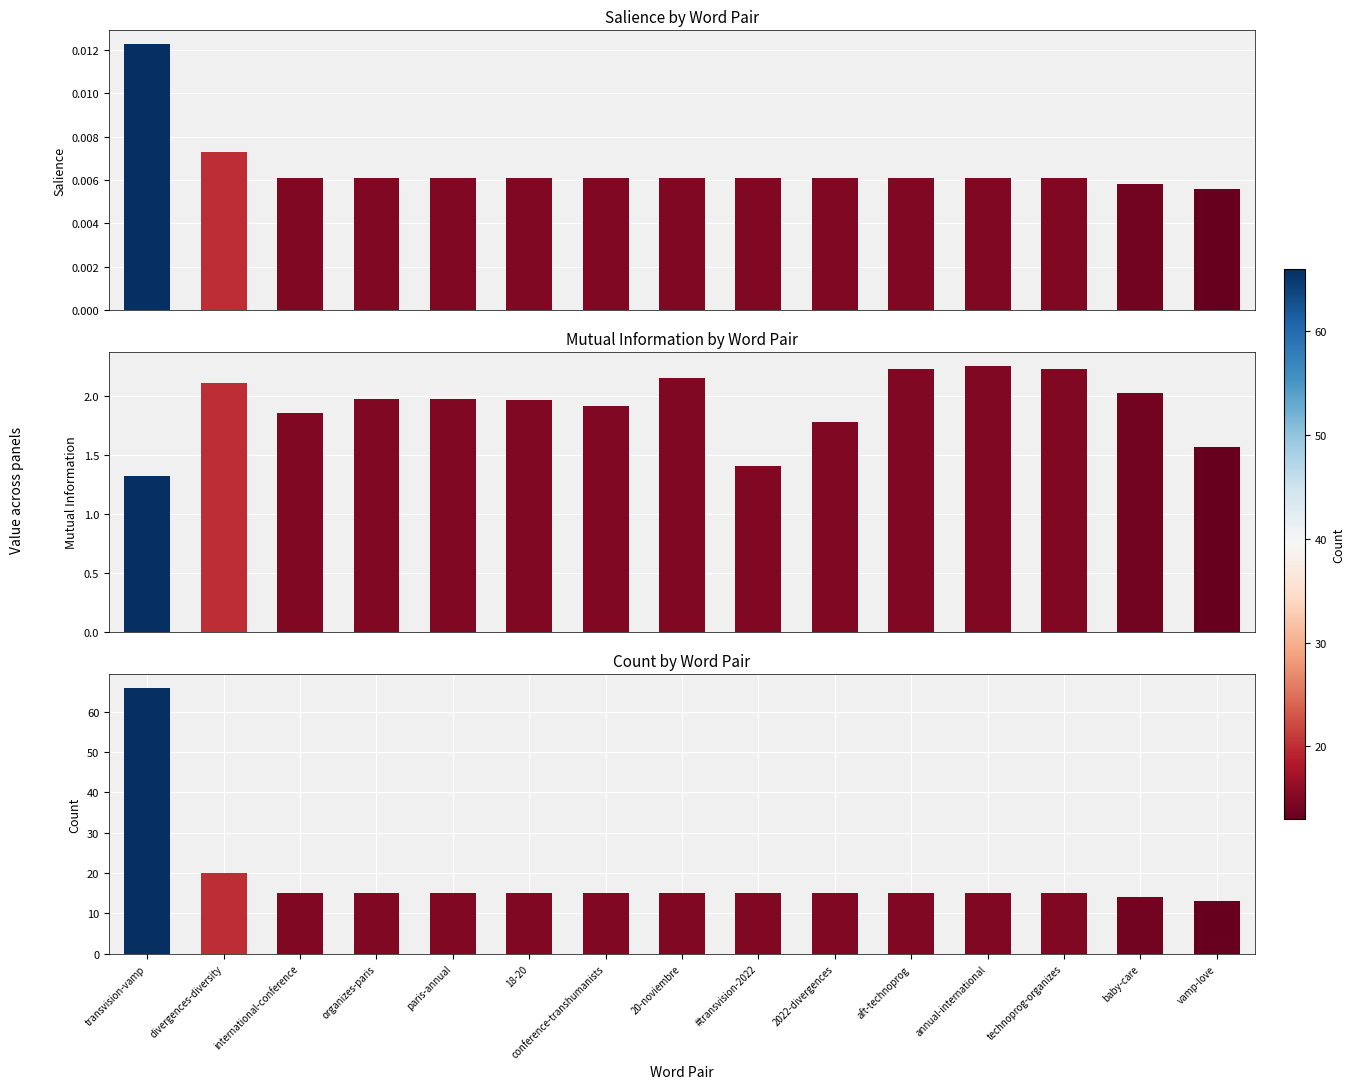

The Mutual Information series shows 1.3 at transvision-vamp. True or false?

True